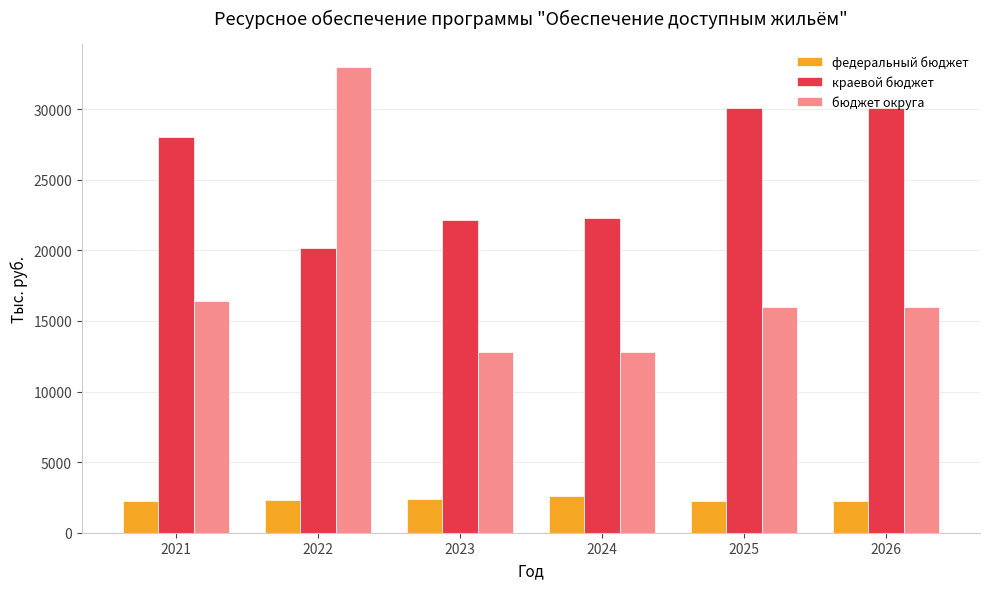

What are all the series names shown in the legend?

федеральный бюджет, краевой бюджет, бюджет округа